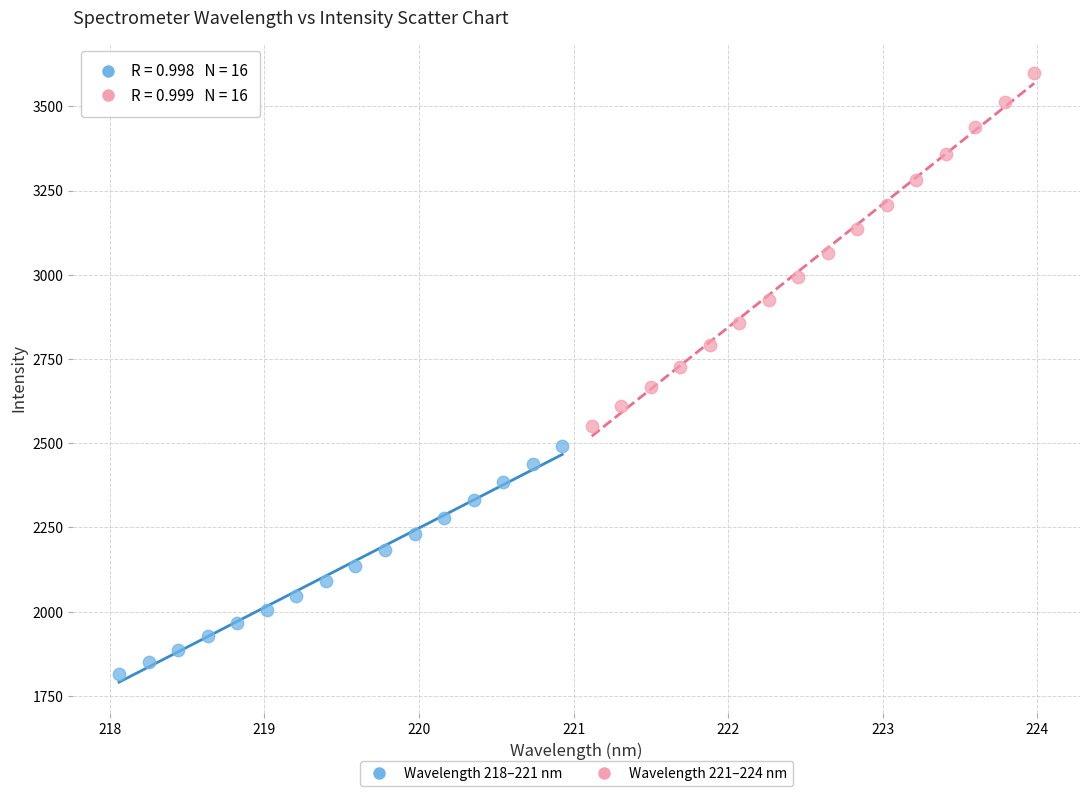

Which series reaches the minimum Y coordinate?

Wavelength 218–221 nm